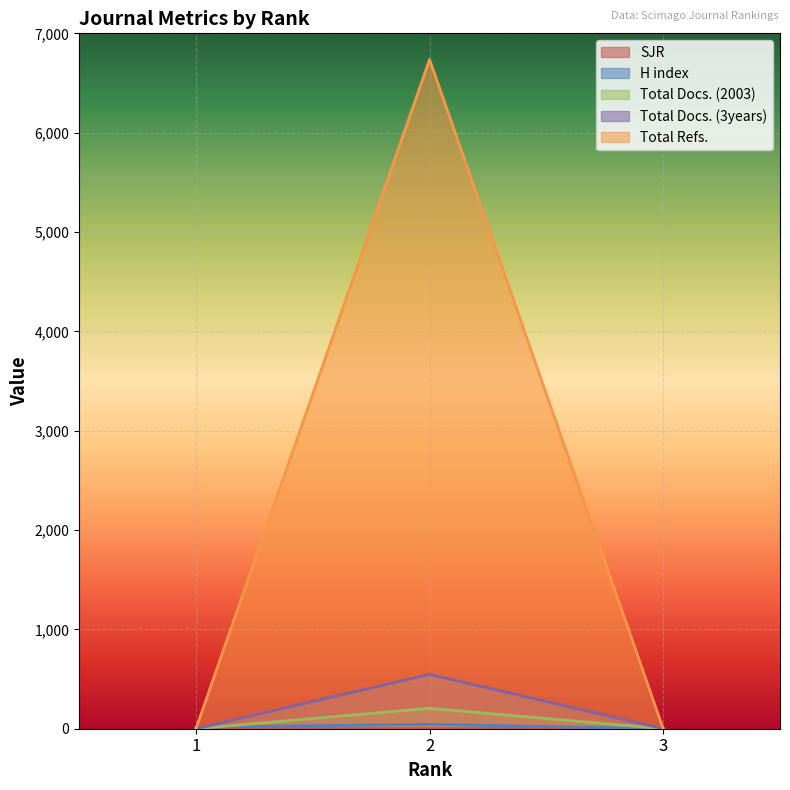

What is the total value across all series at 3?

0.1